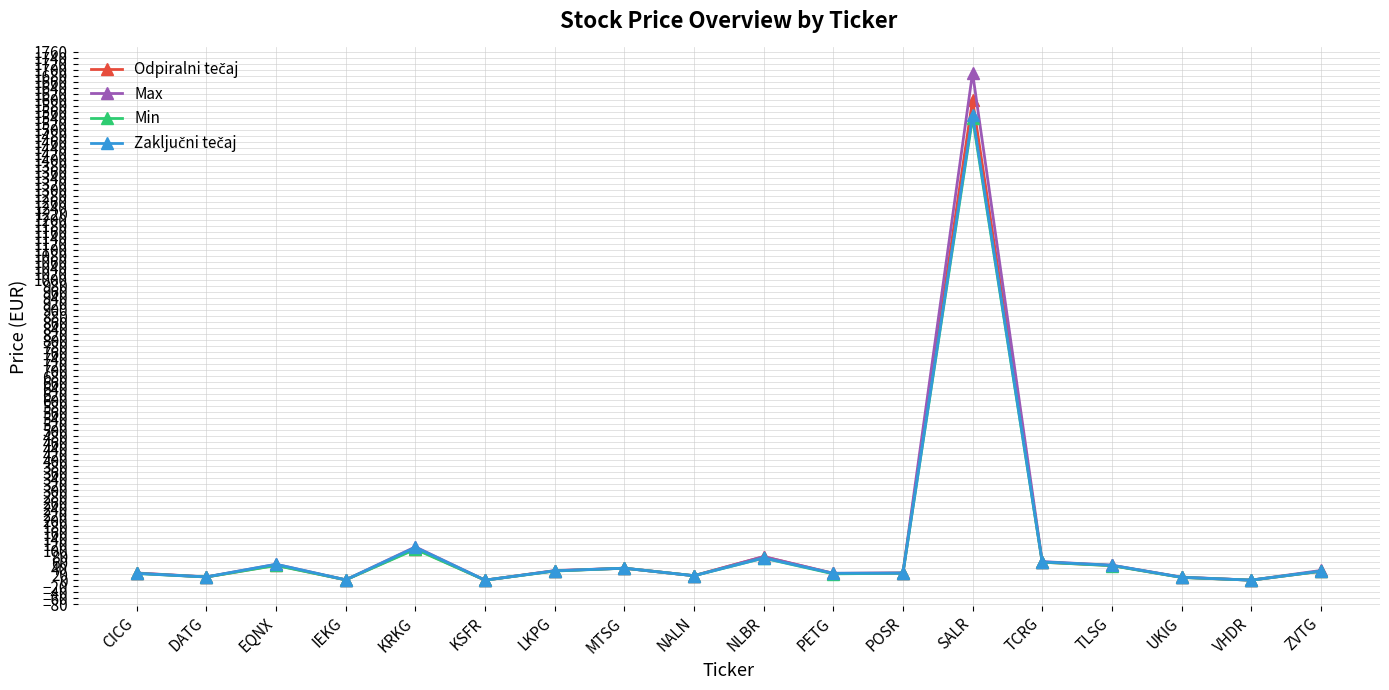

What is the label of the 10th point from the left?

NLBR